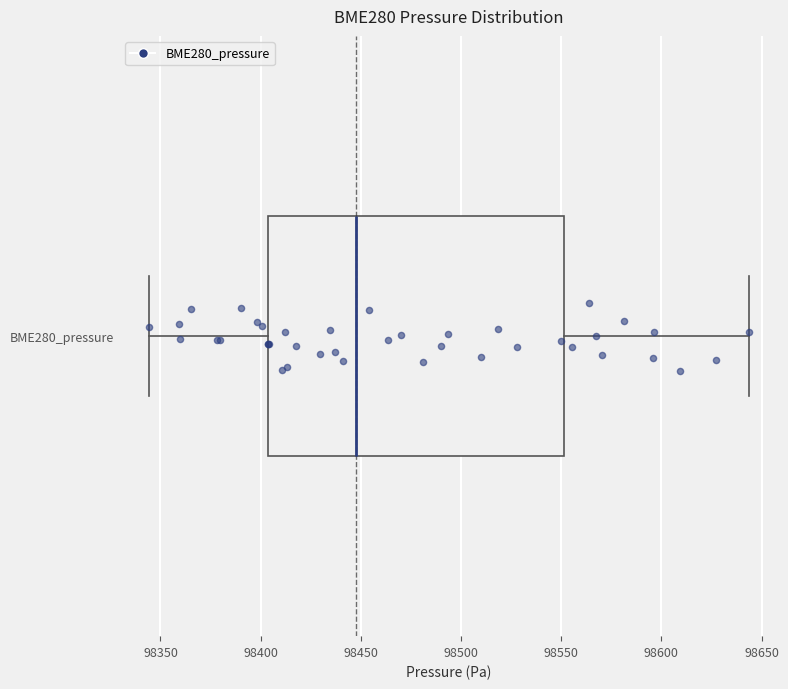

Where does the right whisker of the box for BME280_pressure end on the x-axis? The values are not printed on the chart, so give them approximately, as read against the axis.

98645